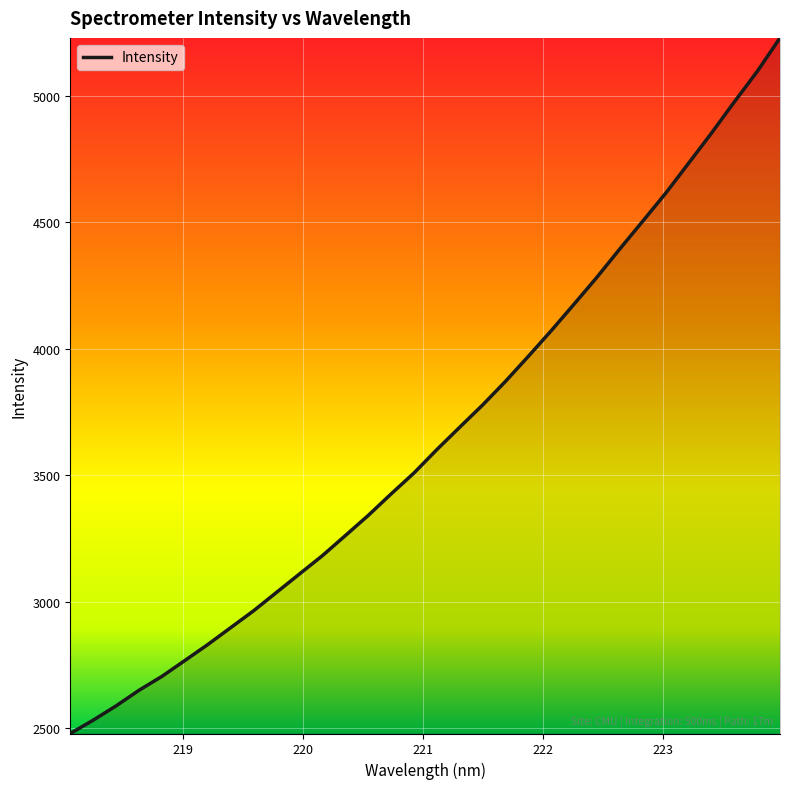

What is the difference between the maximum and minimum values?

2748.9